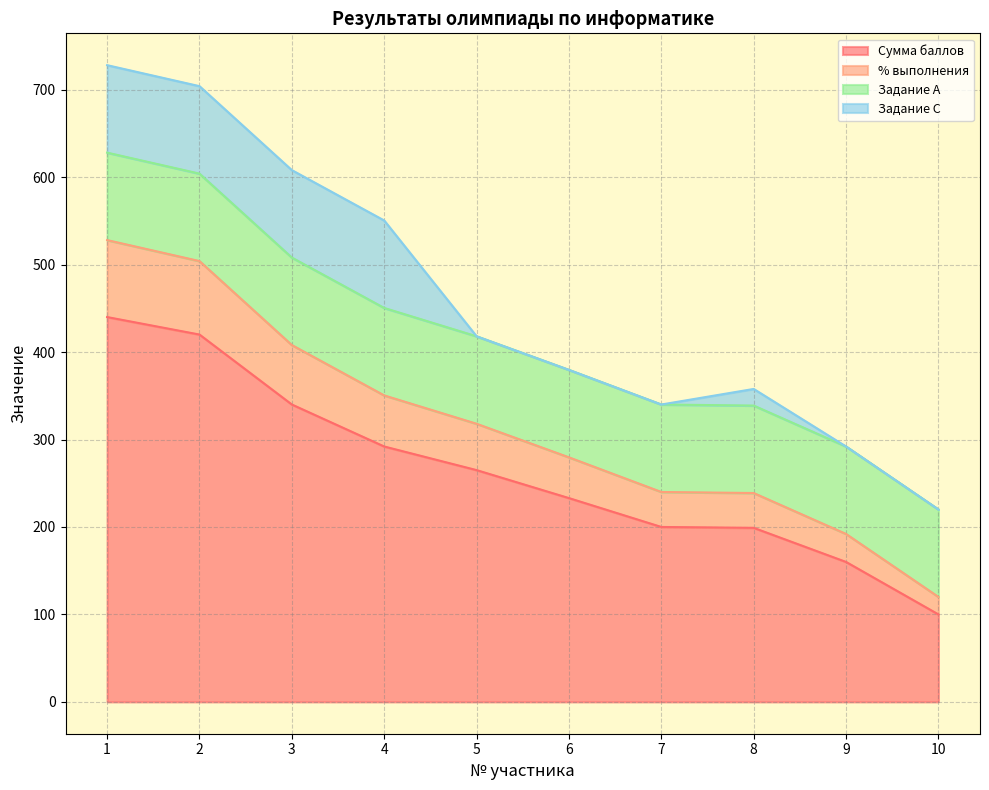

True or false: % выполнения has a value of 229.7 at 3.

False